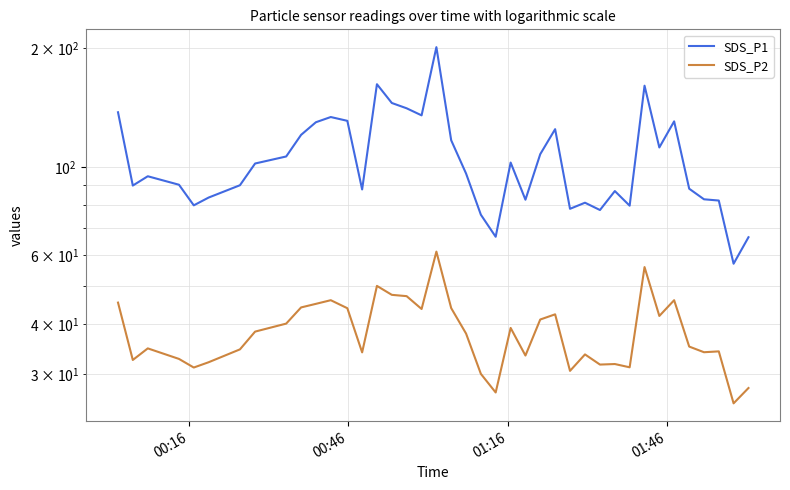

What are all the series names shown in the legend?

SDS_P1, SDS_P2